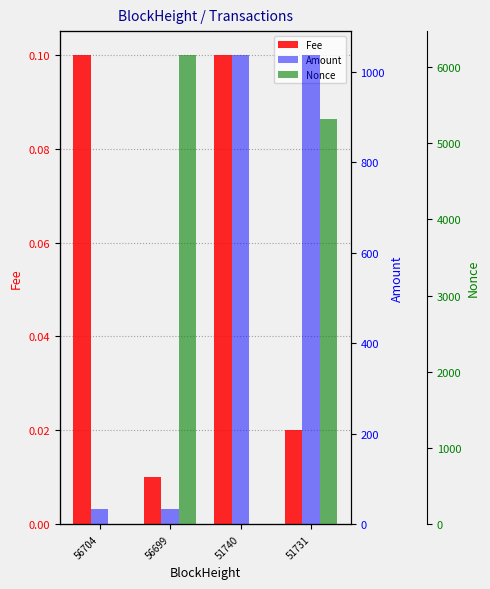

The Fee series shows 0.0 at 56699. True or false?

False